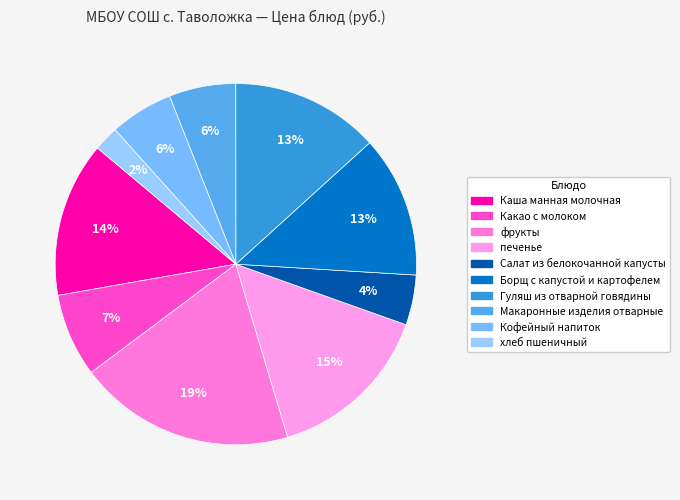

How many segments does this pie chart have?

10